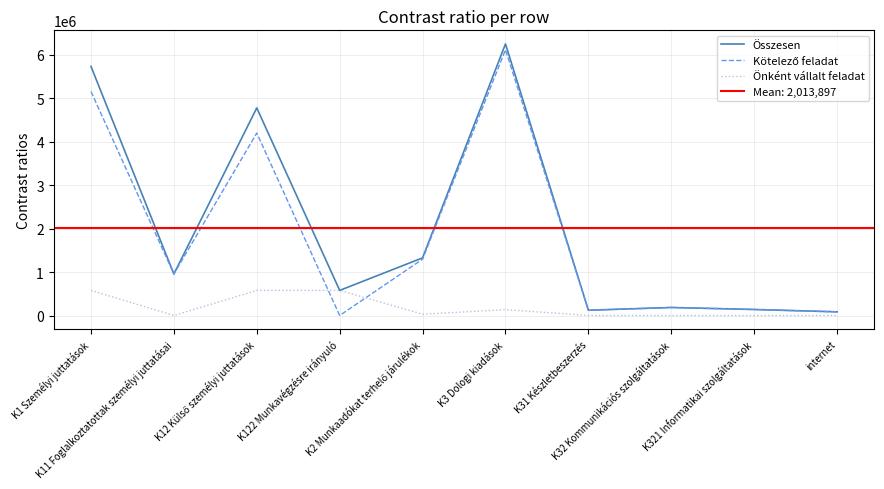

How many values in the Önként vállalt feladat series are below 30000?

5